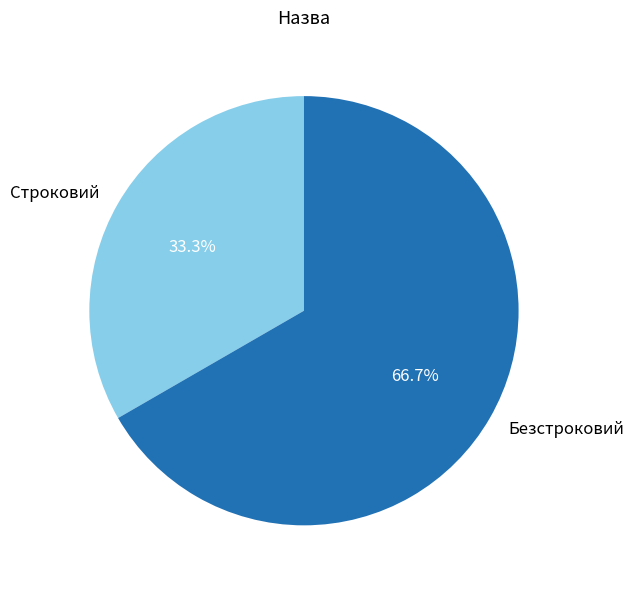

To the nearest percent, what is the combined percentage of Строковий and Безстроковий?

100%